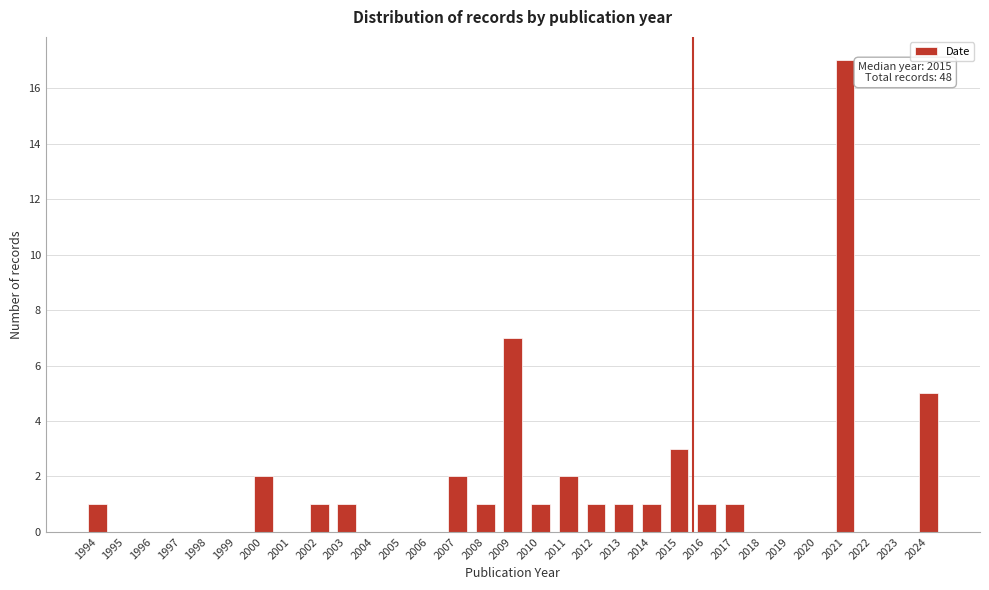

What is the ratio of the value at 2011 to the value at 2017?

2.0